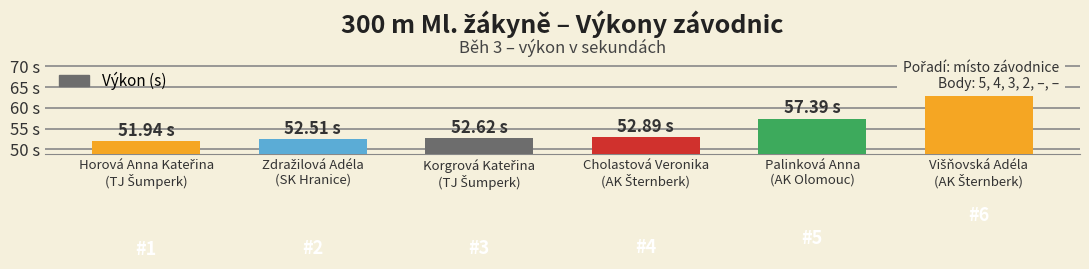

What is the value of the 1st bar from the left?

51.9